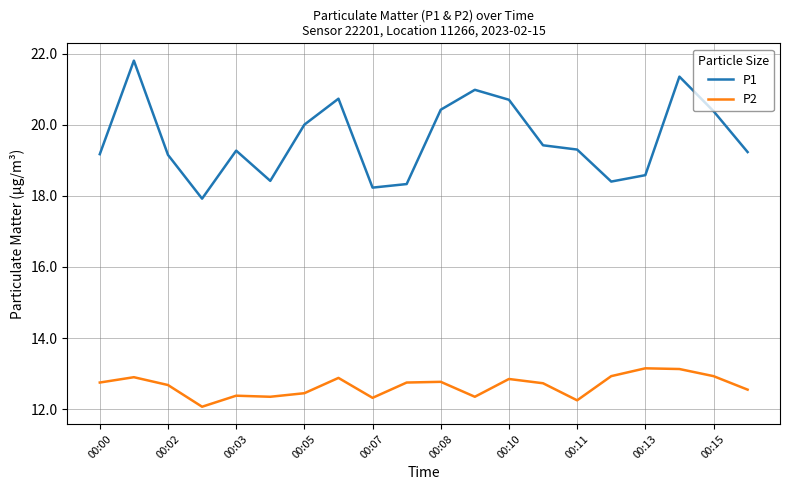

List the series in order of their overall mean, lowest first.

P2, P1